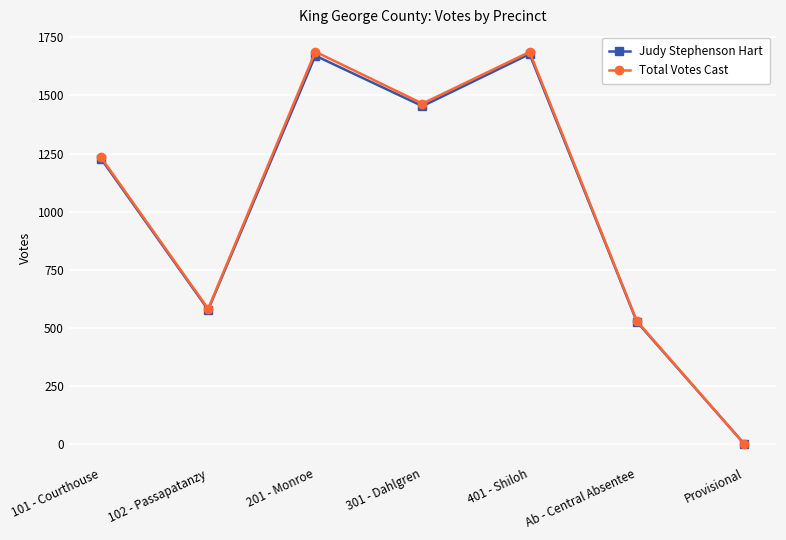

Between 401 - Shiloh and Provisional, which series saw the biggest shift?

Total Votes Cast